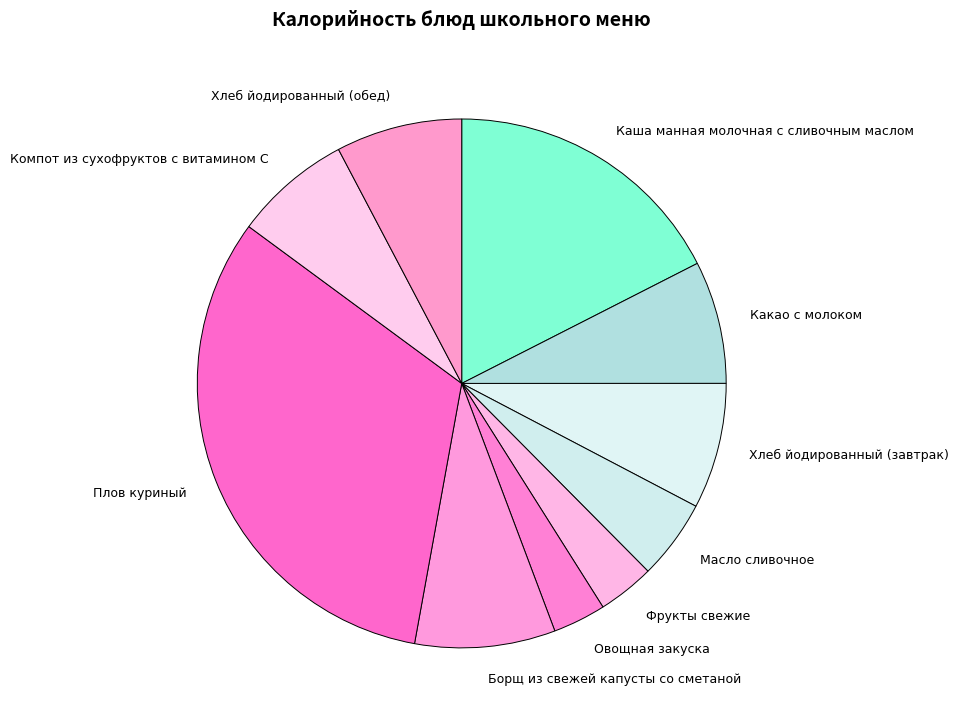

Approximately how many times larger is the value at Компот из сухофруктов с витамином С compared to Какао с молоком?

1.0